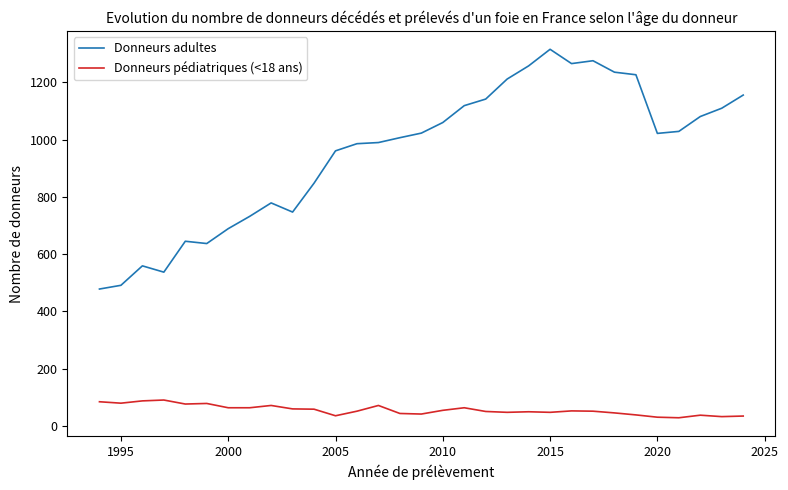

Which series has the widest spread of values?

Donneurs adultes